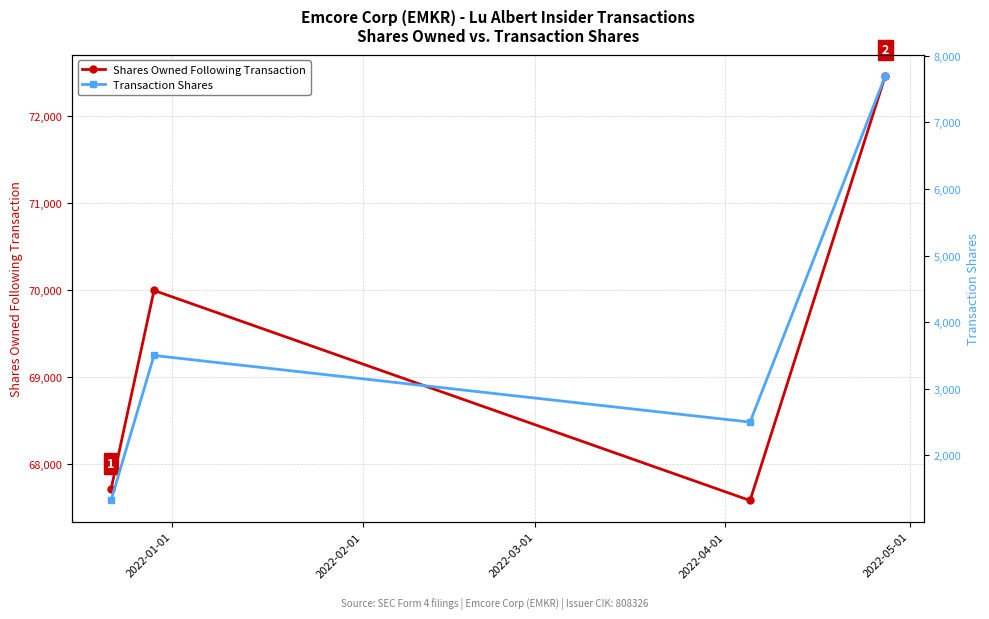

True or false: Shares Owned Following Transaction has more than 1 points higher than both neighbors.

False